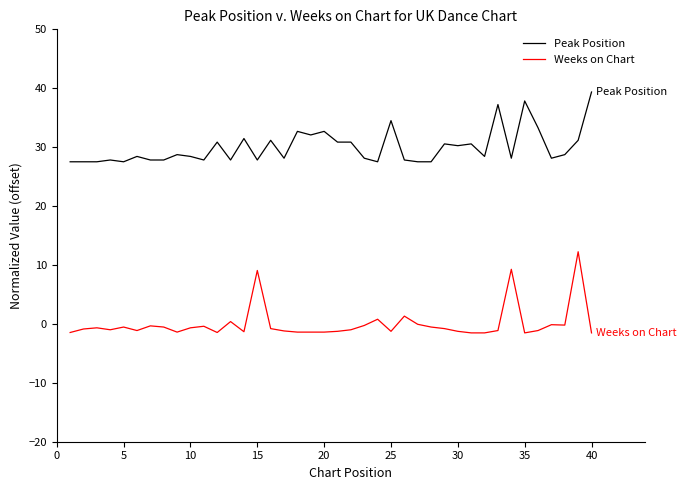

How many distinct data groups are displayed?

2